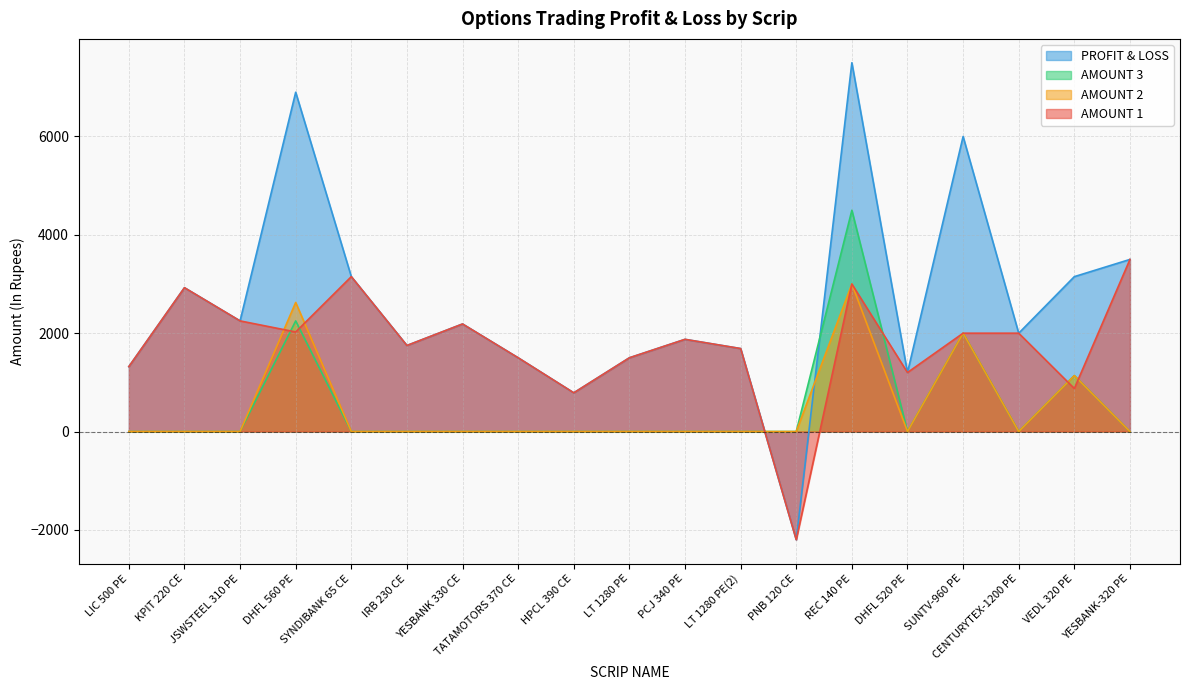

What position from the right is LT 1280 PE?

10